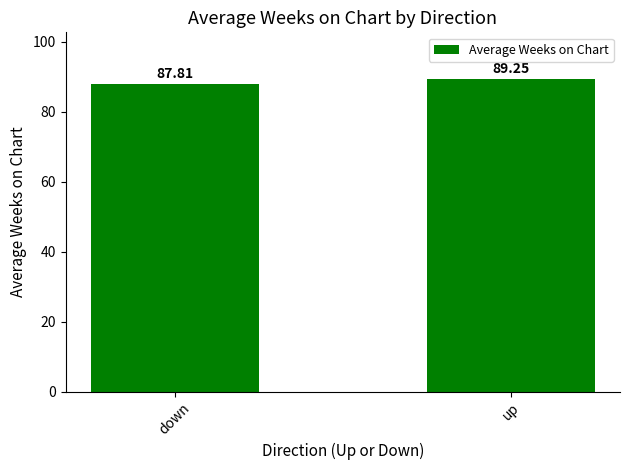

True or false: the data shows 32.8 at down.

False